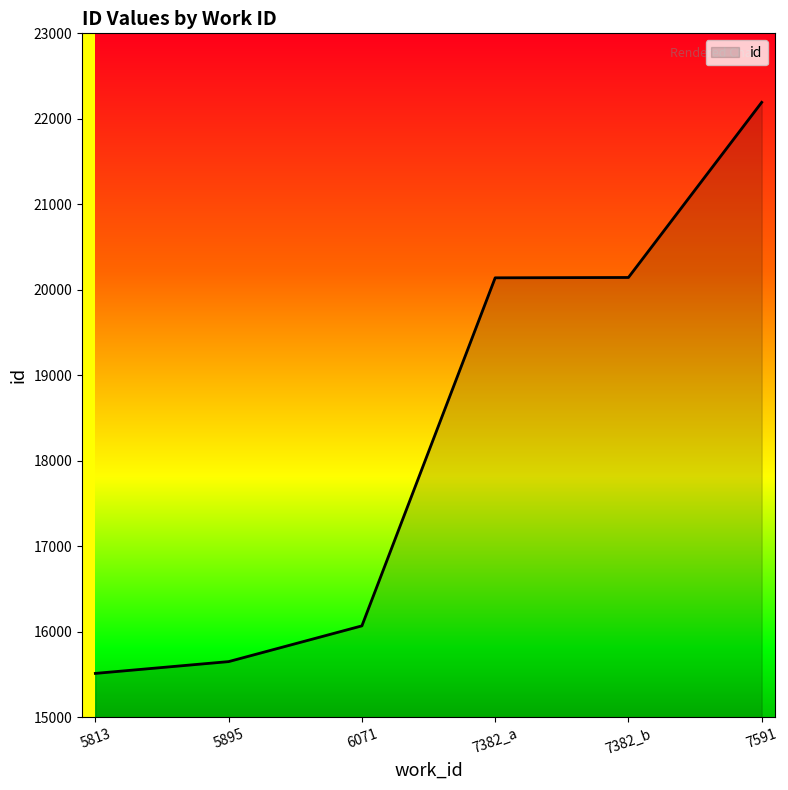

Which category has the lowest value across all series?

5813